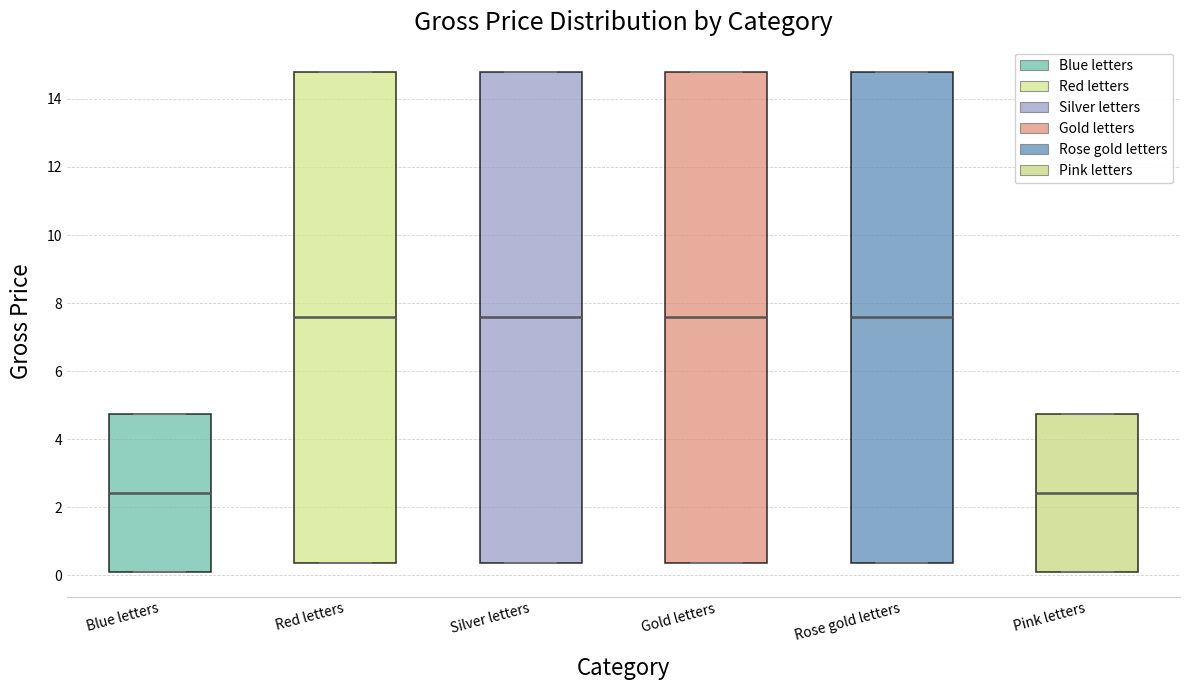

Reading left to right, transcribe this box plot: for each box, give where its median line is, the range the box spans, and where its two whiskers end, as read against the y-axis. The values are not printed on the chart, so give them approximately, as read against the axis.

Blue letters: median 2.4, box 0.2 to 4.8, whiskers 0.2 to 4.8
Red letters: median 7.6, box 0.4 to 14.8, whiskers 0.4 to 14.8
Silver letters: median 7.6, box 0.4 to 14.8, whiskers 0.4 to 14.8
Gold letters: median 7.6, box 0.4 to 14.8, whiskers 0.4 to 14.8
Rose gold letters: median 7.6, box 0.4 to 14.8, whiskers 0.4 to 14.8
Pink letters: median 2.4, box 0.2 to 4.8, whiskers 0.2 to 4.8